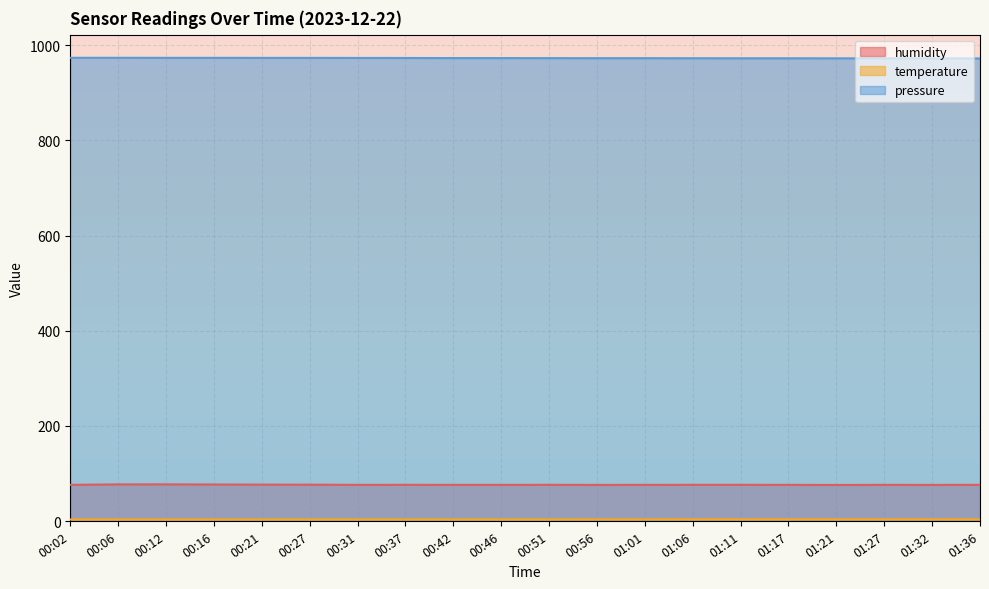

At which label does humidity reach its peak?

00:12